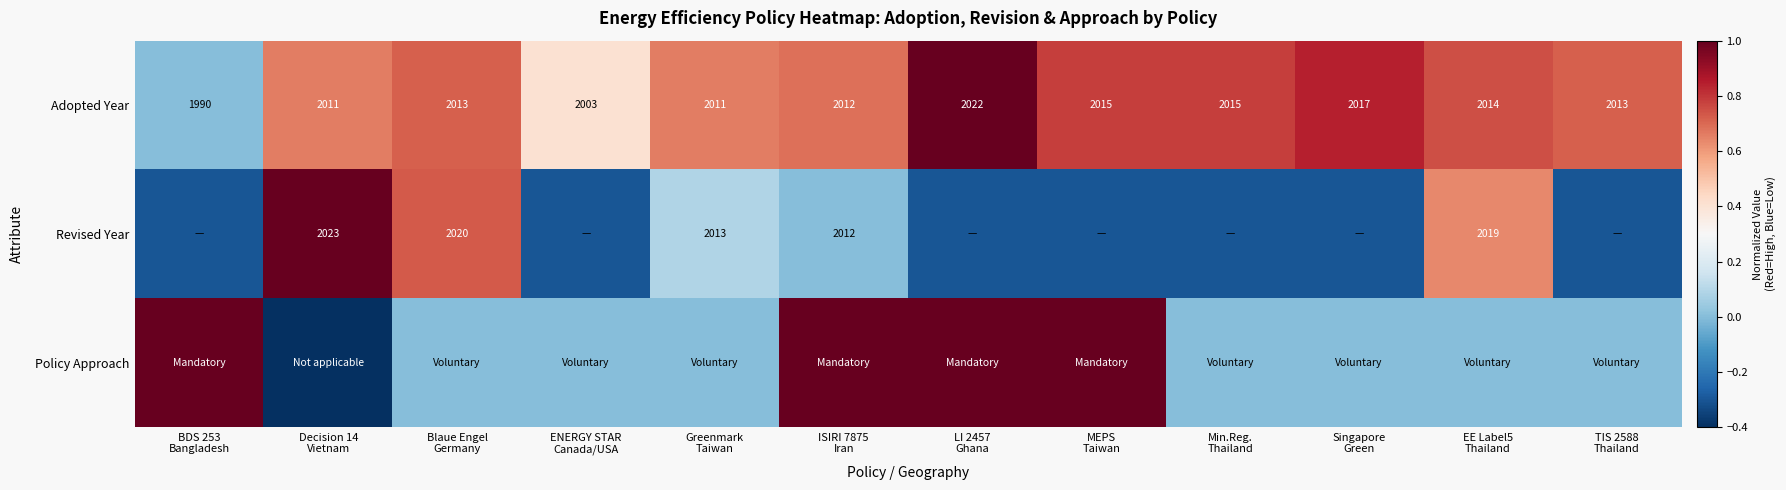

What is the difference between the second highest and second lowest values in the Adopted Year series?

14.0